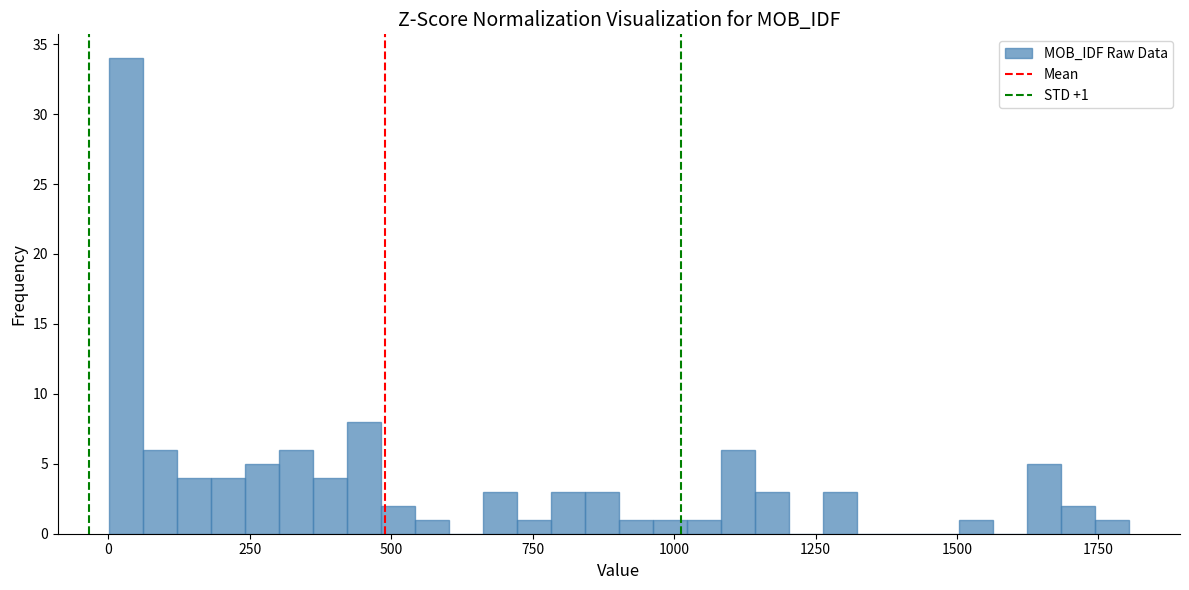

Around what value on the x-axis is the tallest bar? Give the approximate position of its centre, as read against the axis.

50